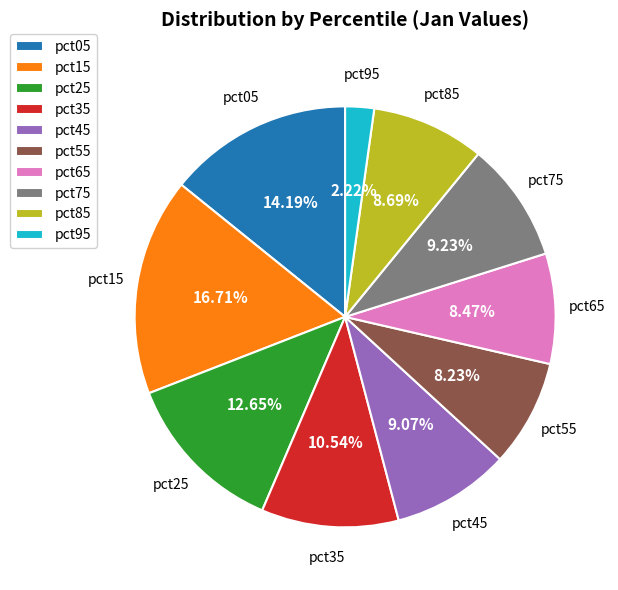

Is there a majority slice in this chart?

No